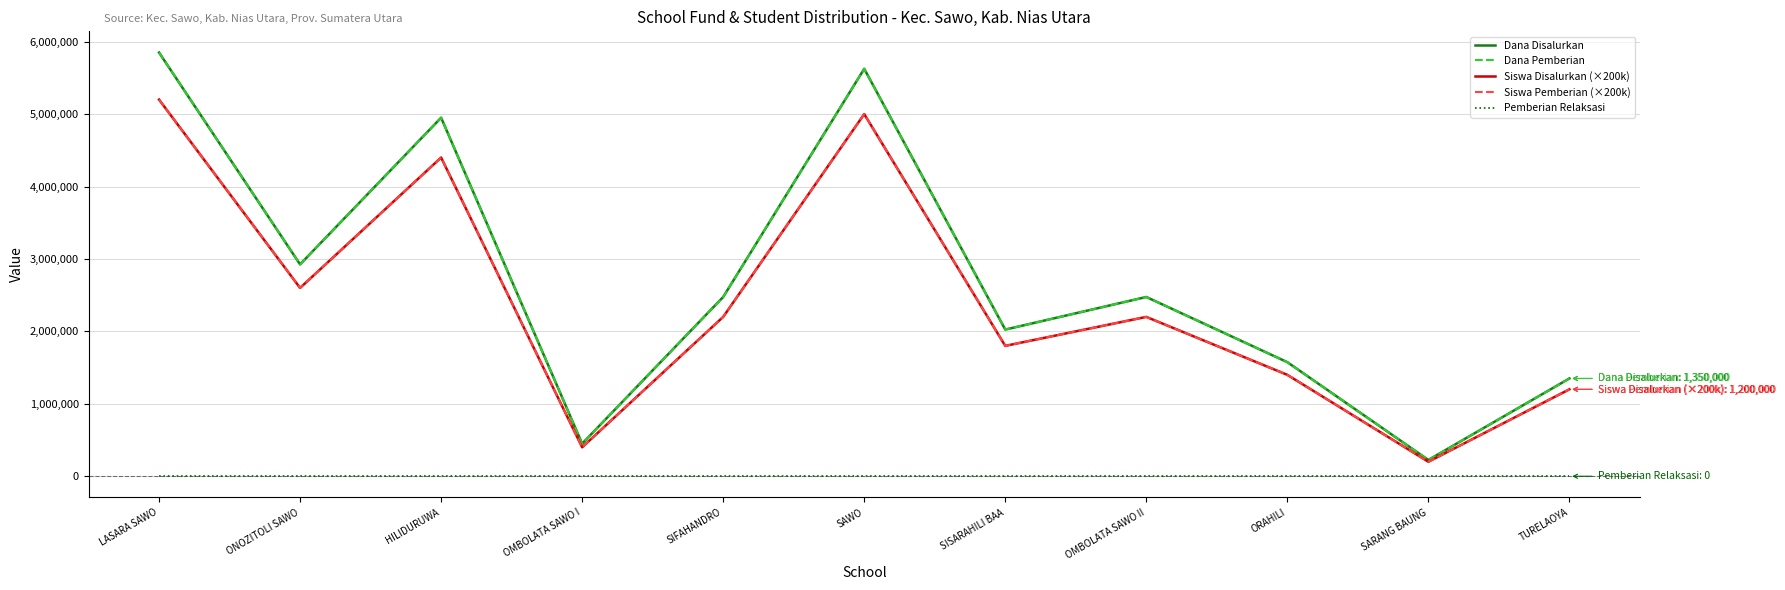

What position from the right is ONOZITOLI SAWO?

10